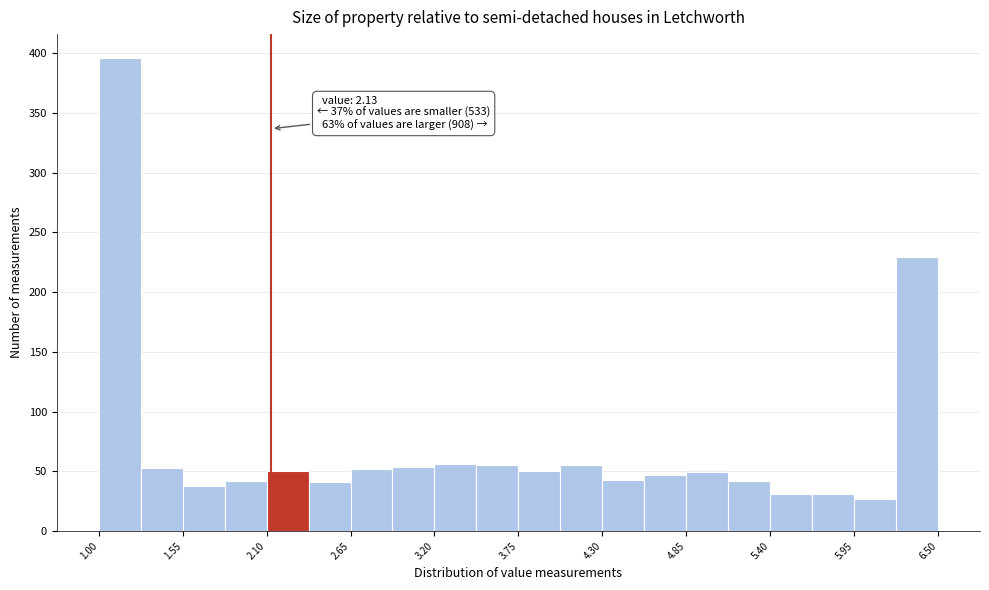

Around what value on the x-axis is the tallest bar? Give the approximate position of its centre, as read against the axis.

1.1